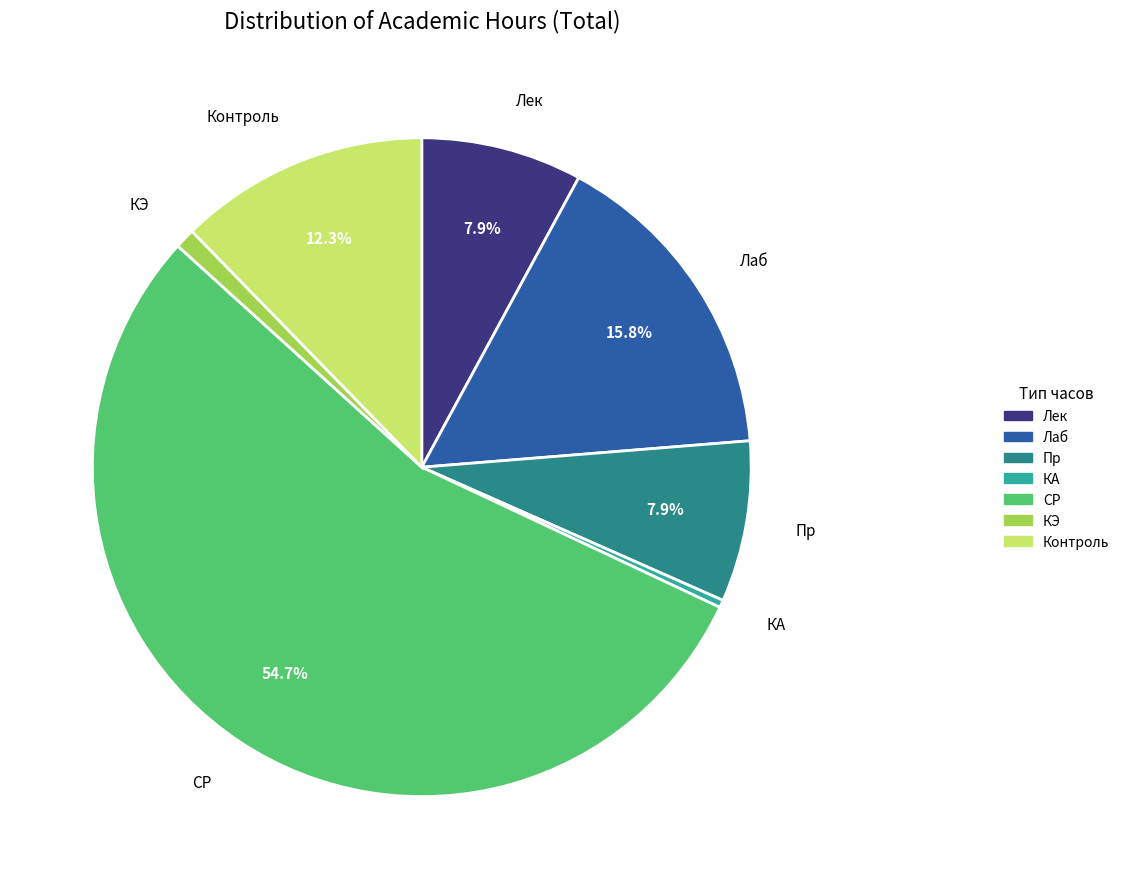

Count the number of slices in the pie.

7